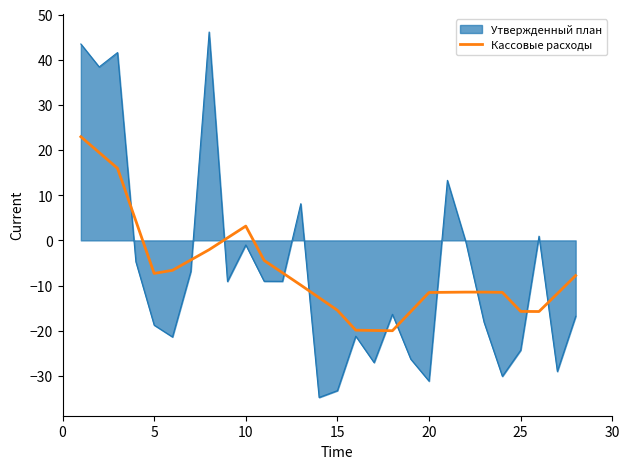

After their last crossing, which series has the higher values: Кассовые расходы or Утвержденный план?

Кассовые расходы